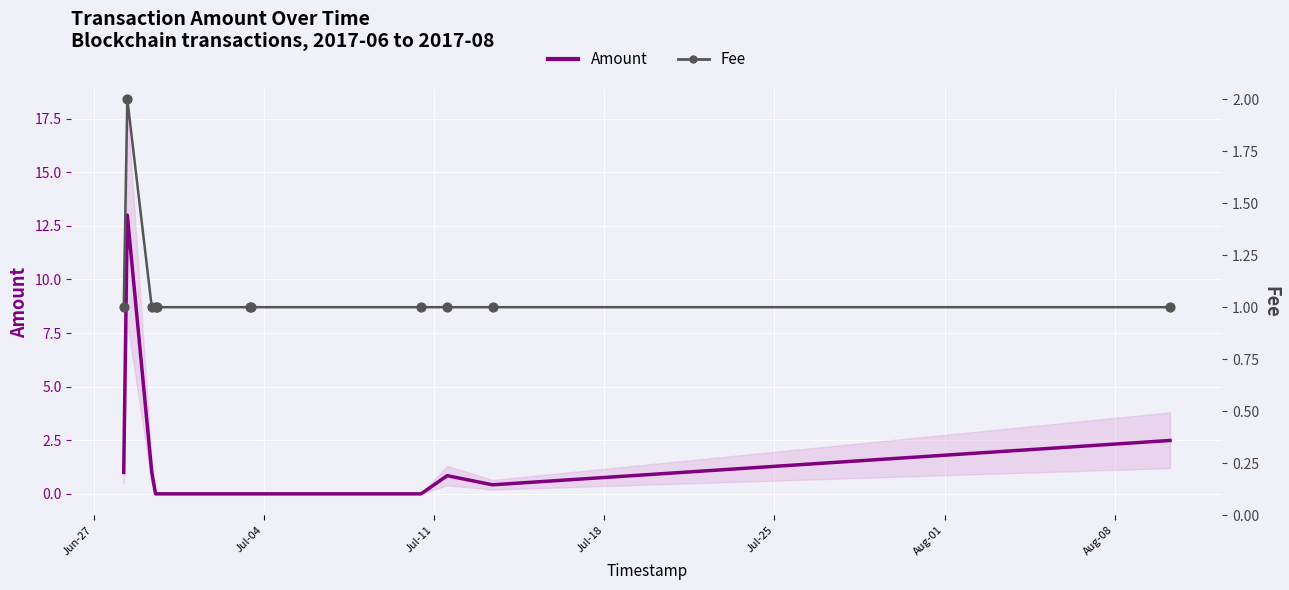

Which series contains the lowest Y value?

Amount